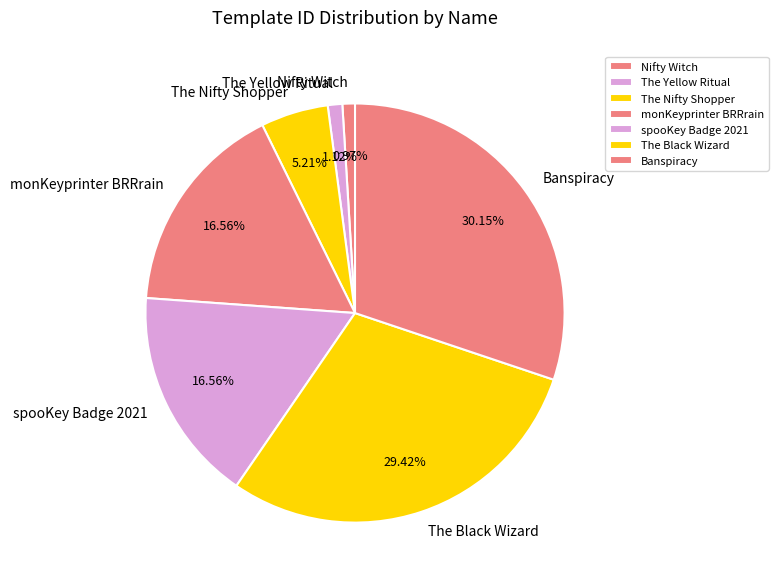

Which category has the biggest portion of the pie?

Banspiracy